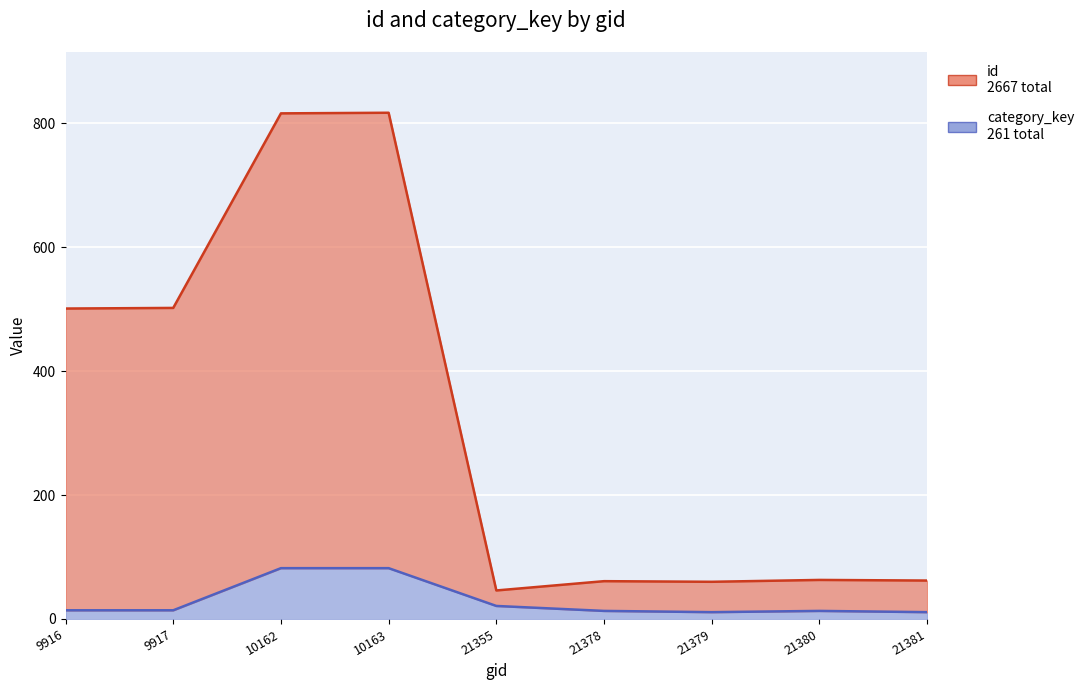

True or false: category_key and id intersect in this chart.

False